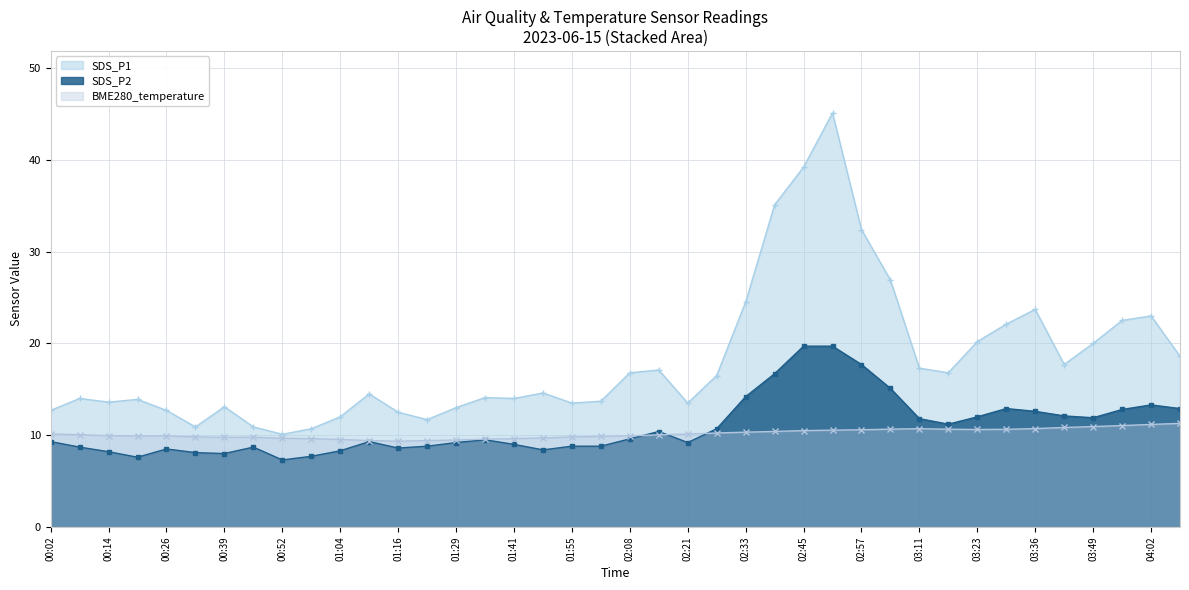

The BME280_temperature series shows 18.3 at 03:04. True or false?

False